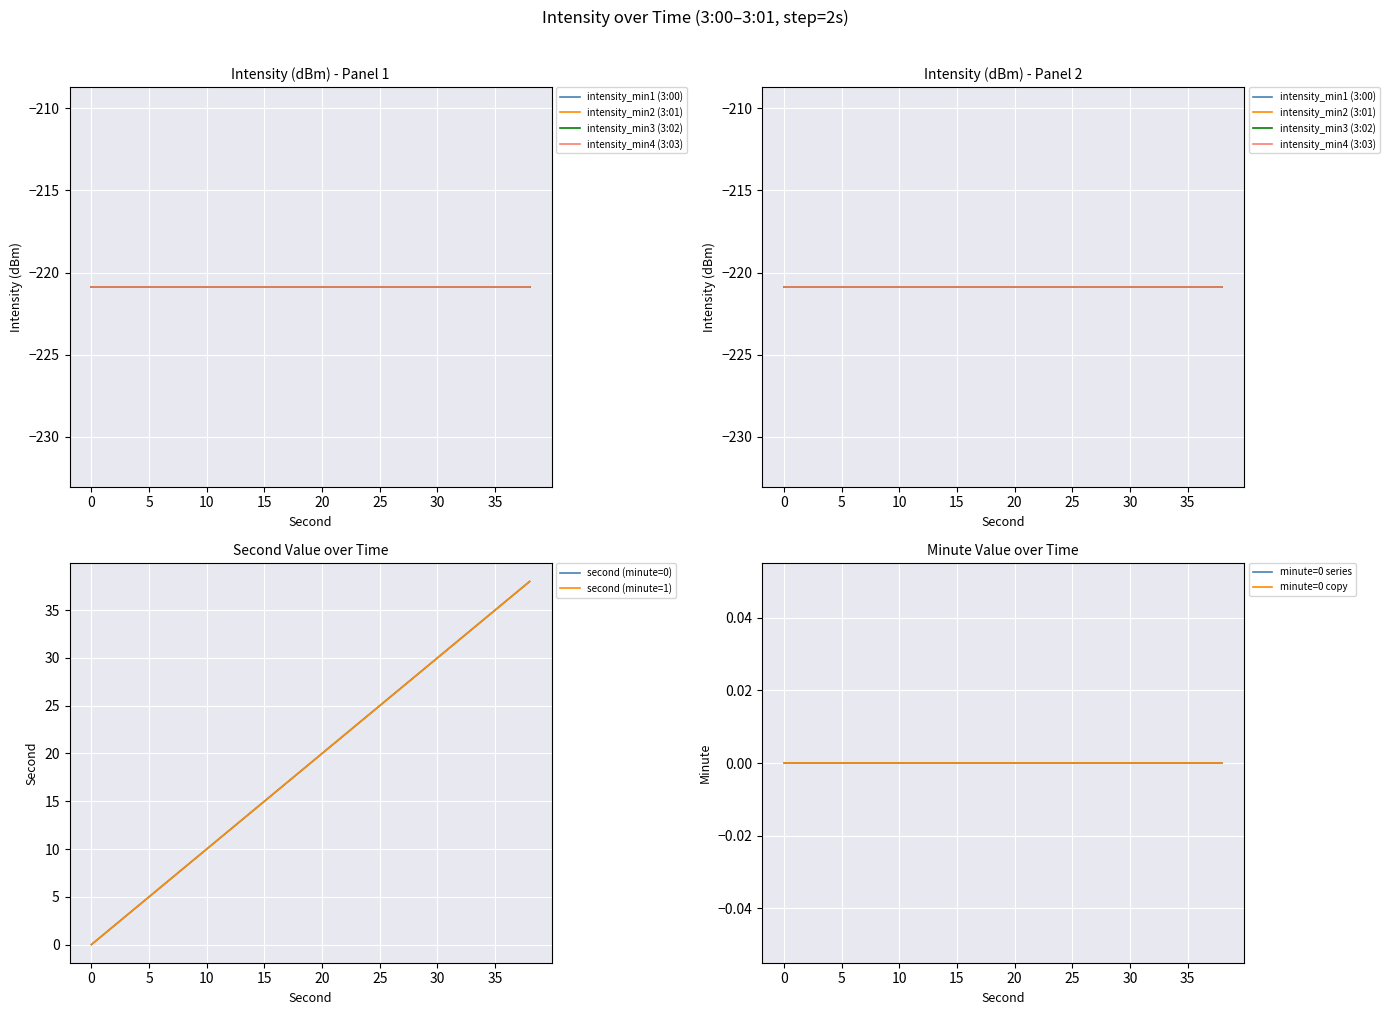

Rank the series by their maximum value, from highest to lowest.

second_series, minute_series, intensity_min1, intensity_min2, intensity_min3, intensity_min4